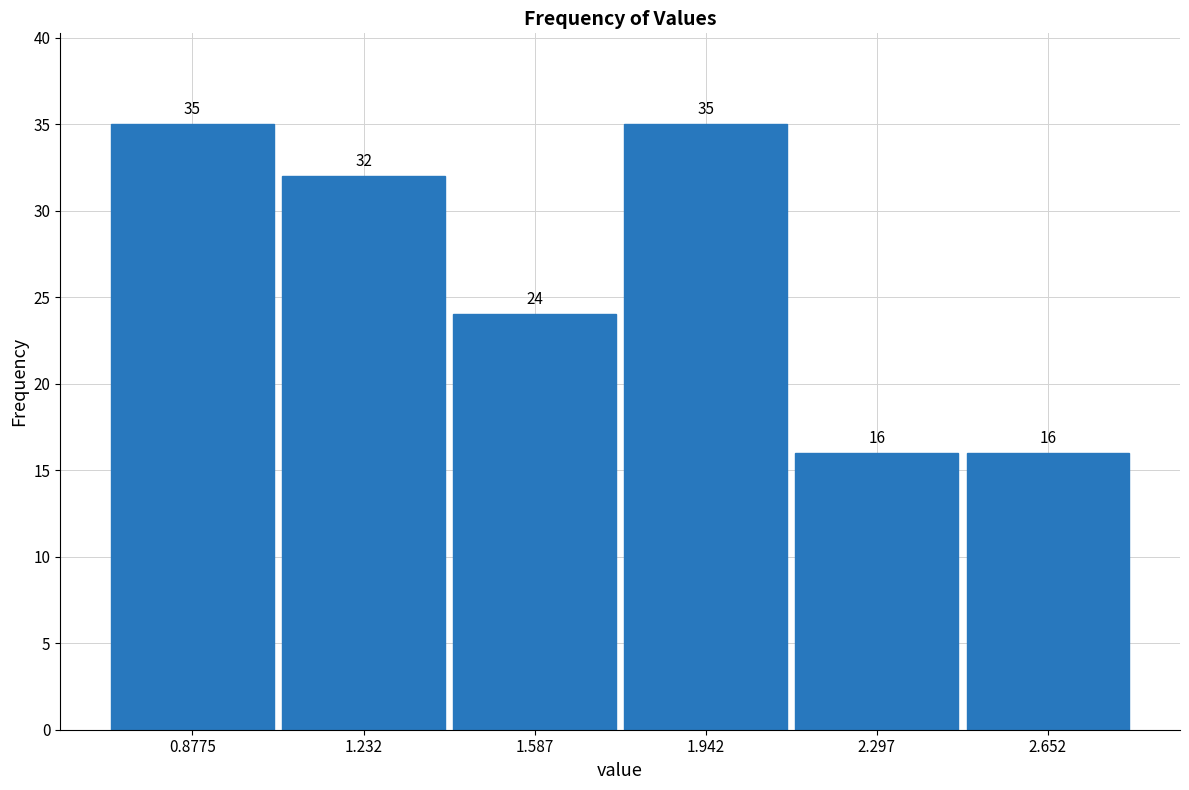

Reading left to right, transcribe this chart: for each bar, give the range it covers on the x-axis and its height. The bar edges are not printed on the chart, so give them approximately, as read against the axis.

0.700 to 1.055: 35
1.055 to 1.410: 32
1.410 to 1.765: 24
1.765 to 2.120: 35
2.120 to 2.475: 16
2.475 to 2.830: 16